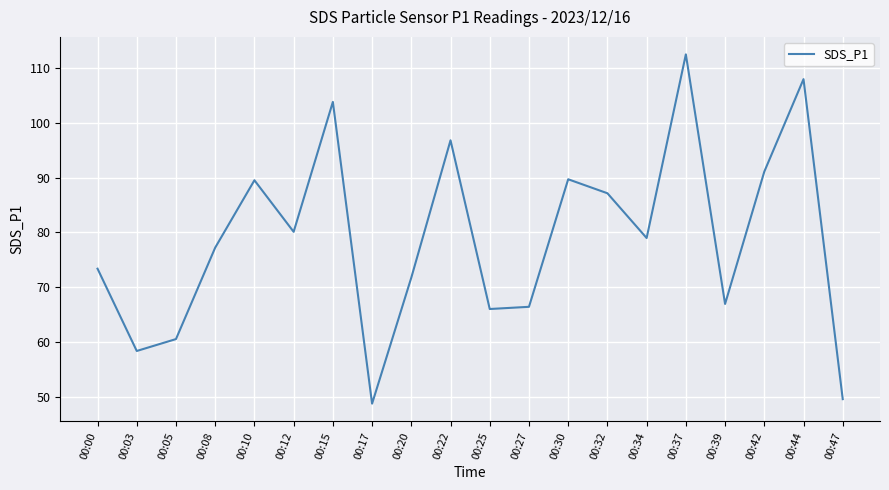

How many values are below 78?

10